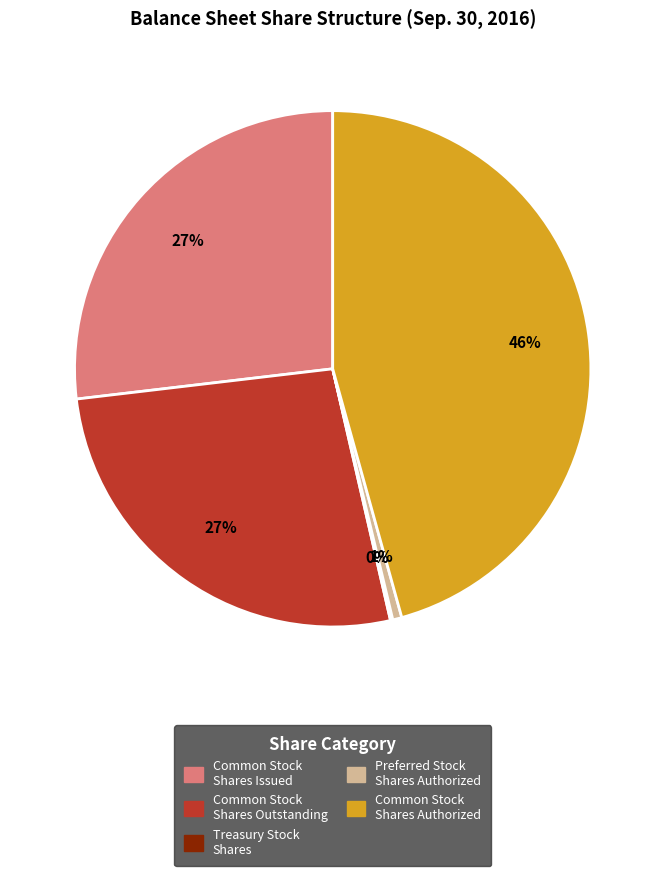

True or false: Common Stock Shares Authorized accounts for 55% of the total.

False